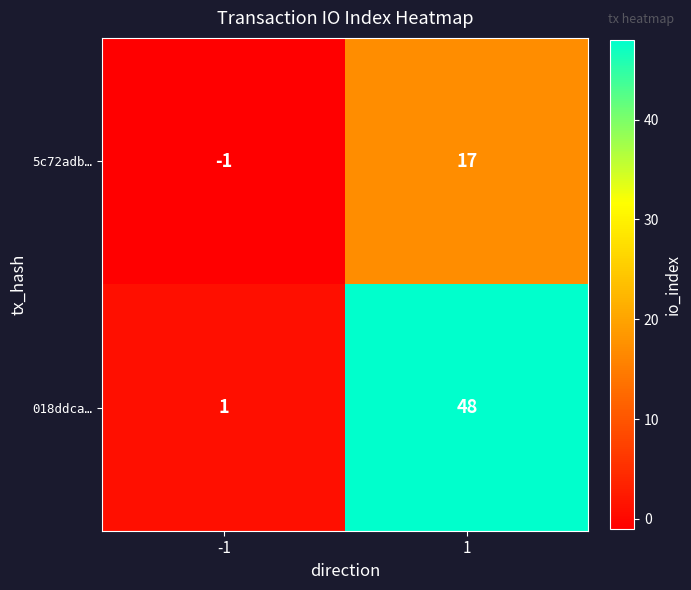

Which label corresponds to the smallest value in the chart?

-1